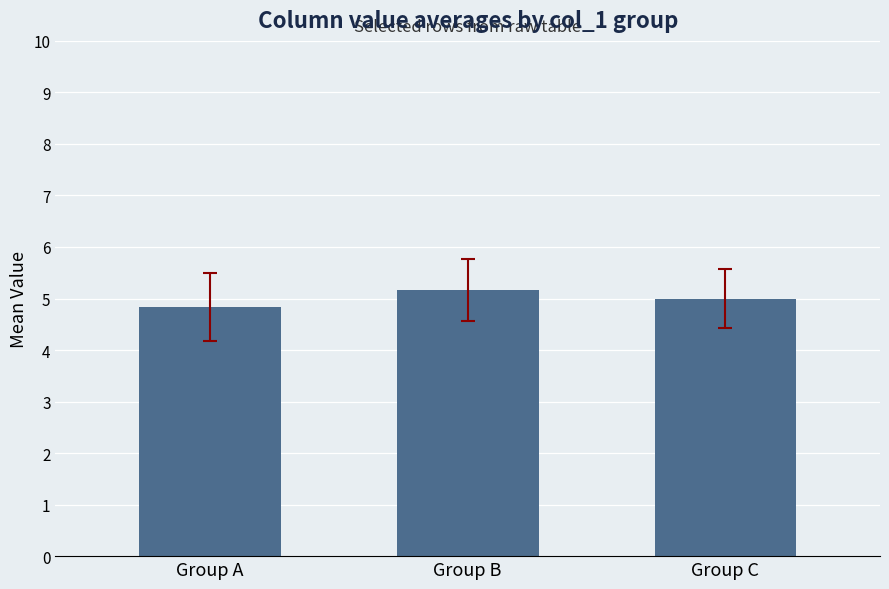

How many distinct data groups are displayed?

1